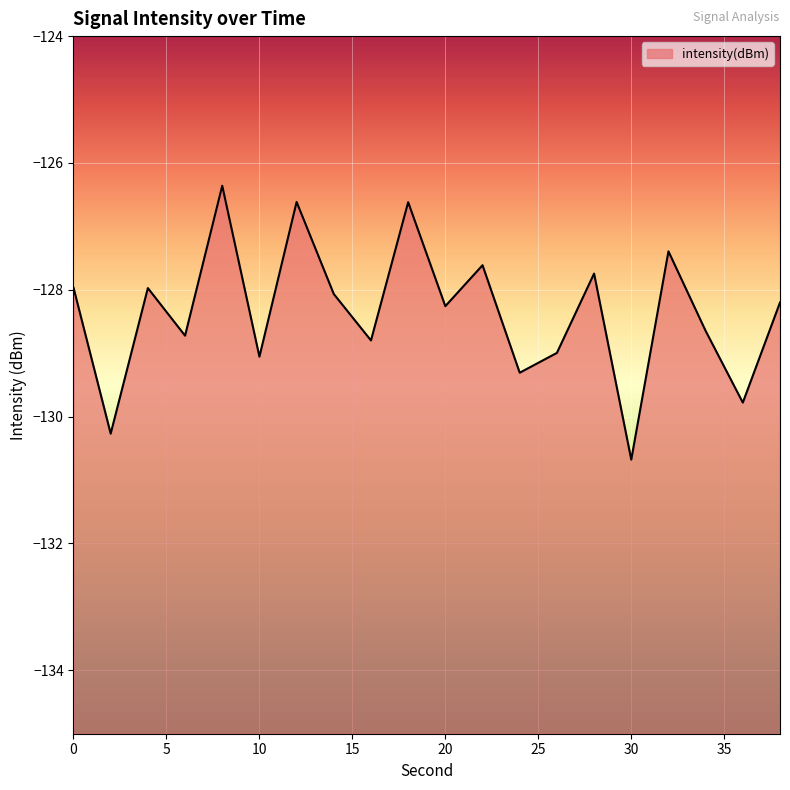

Between 16 and 24, which is larger?

16